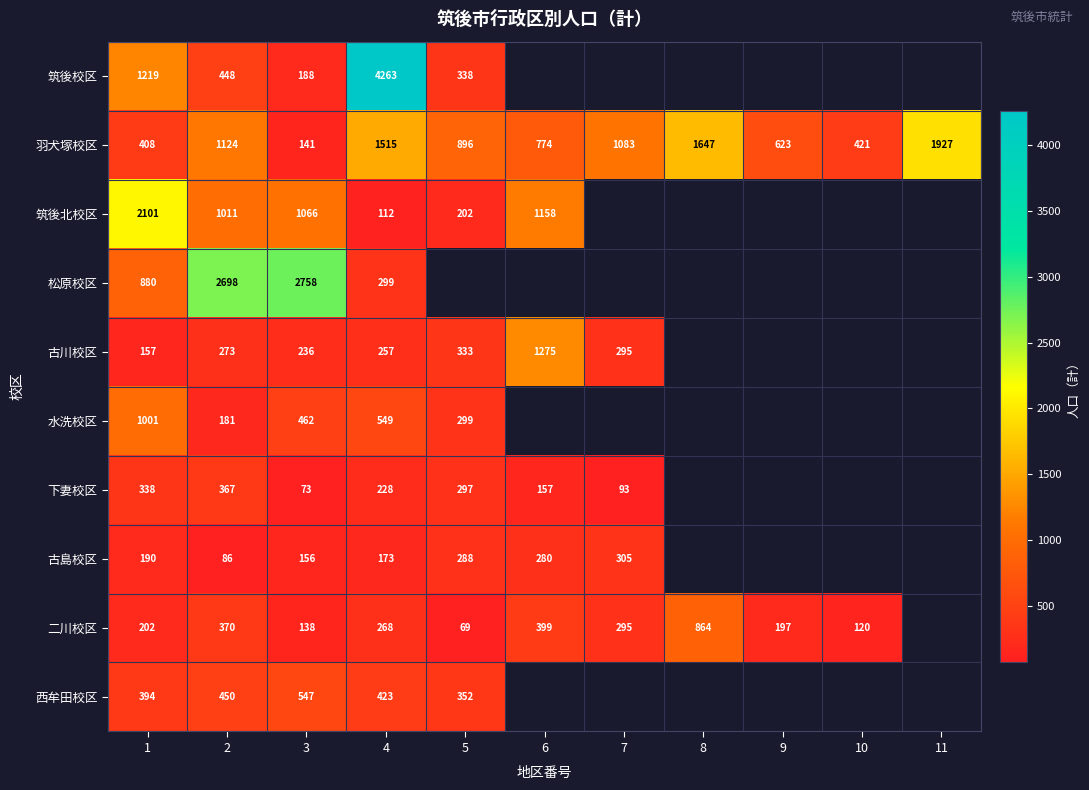

What is the maximum value shown in the chart?

4263.0